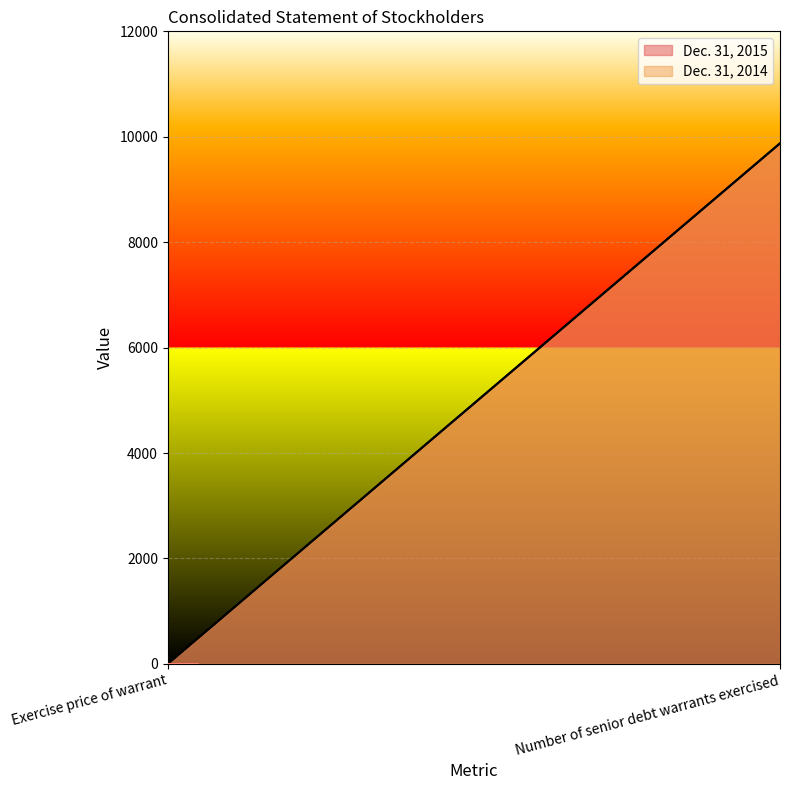

Rank the series at Number of senior debt warrants exercised from highest to lowest value.

Dec. 31, 2015, Dec. 31, 2014